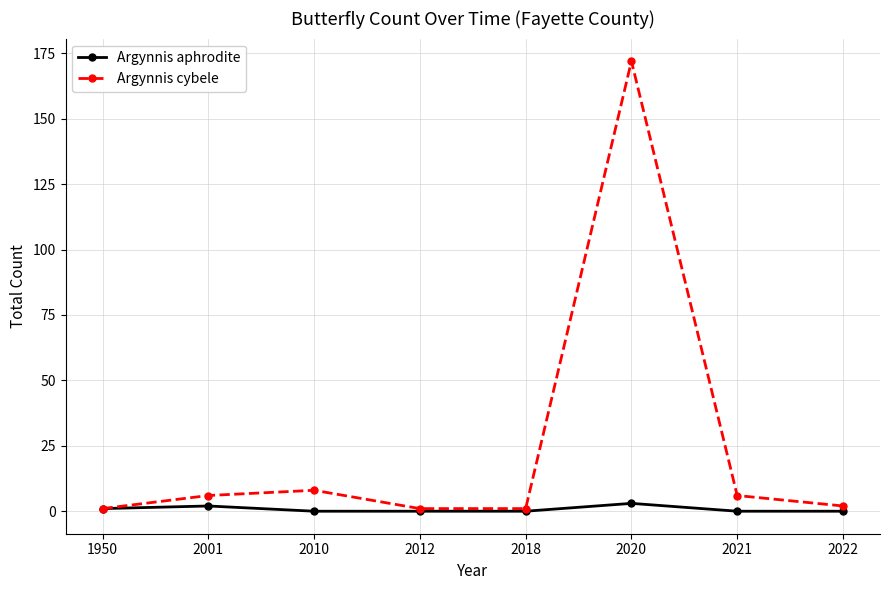

List the series in order of their overall mean, highest first.

Argynnis cybele, Argynnis aphrodite